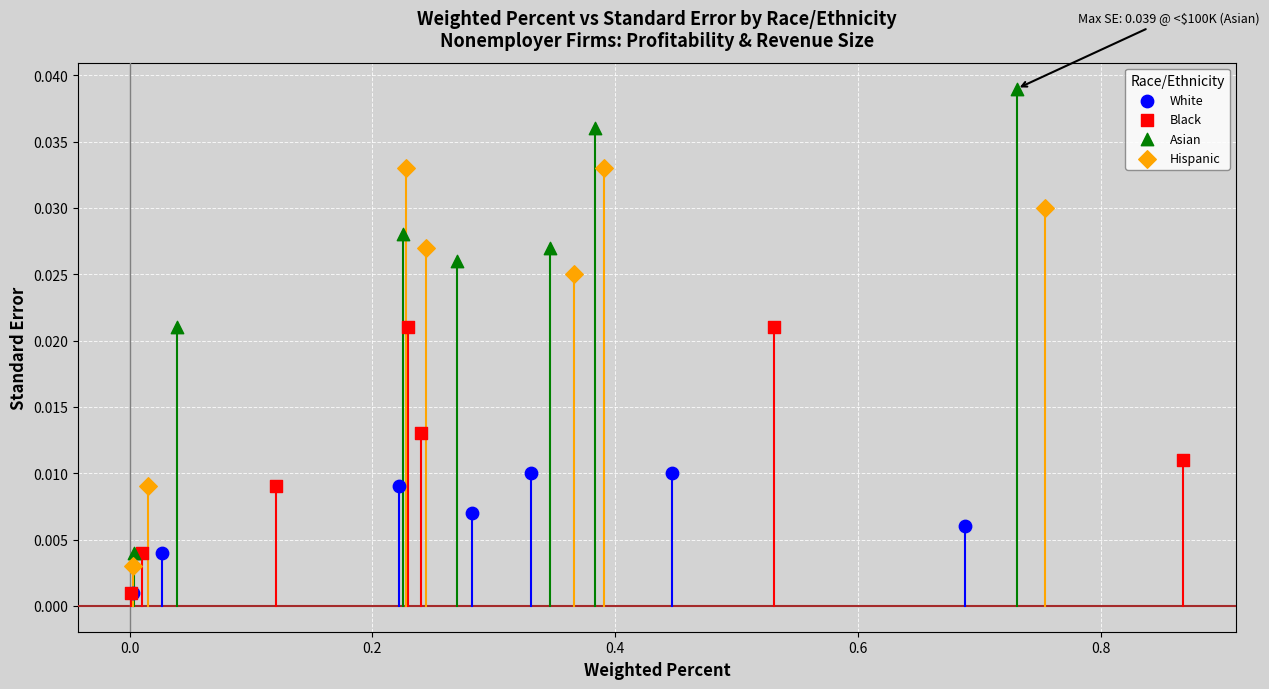

What are all the series names shown in the legend?

White, Black, Asian, Hispanic